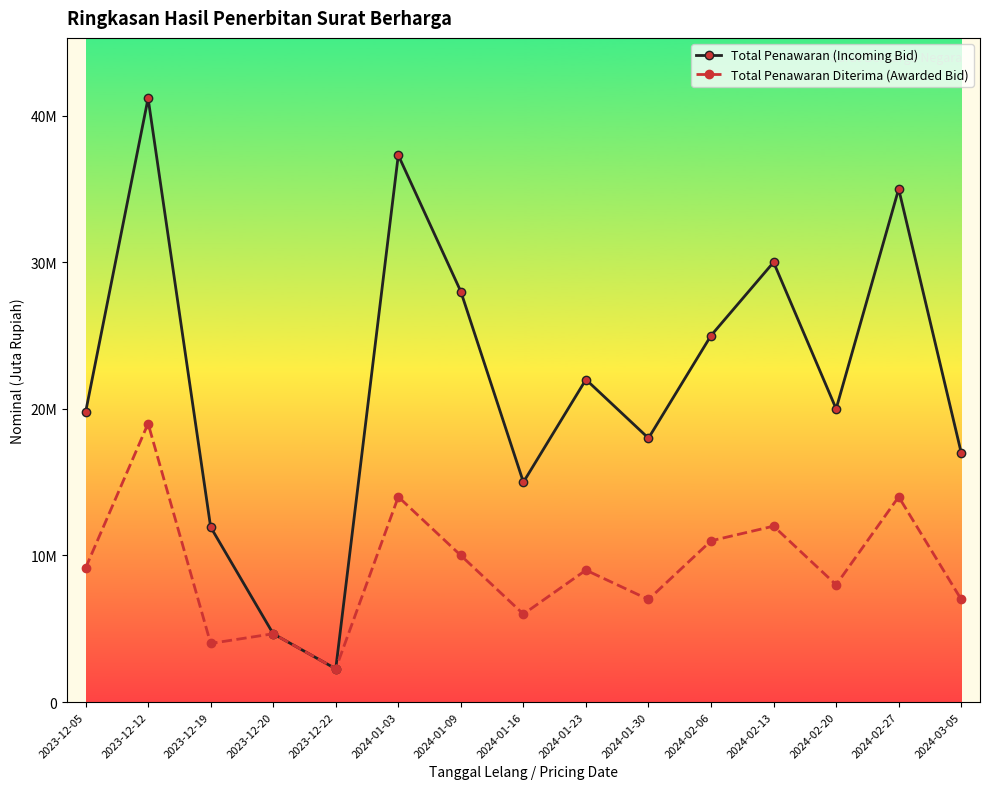

True or false: Total Penawaran Diterima (Awarded Bid) has more than 2 interior local peaks.

True